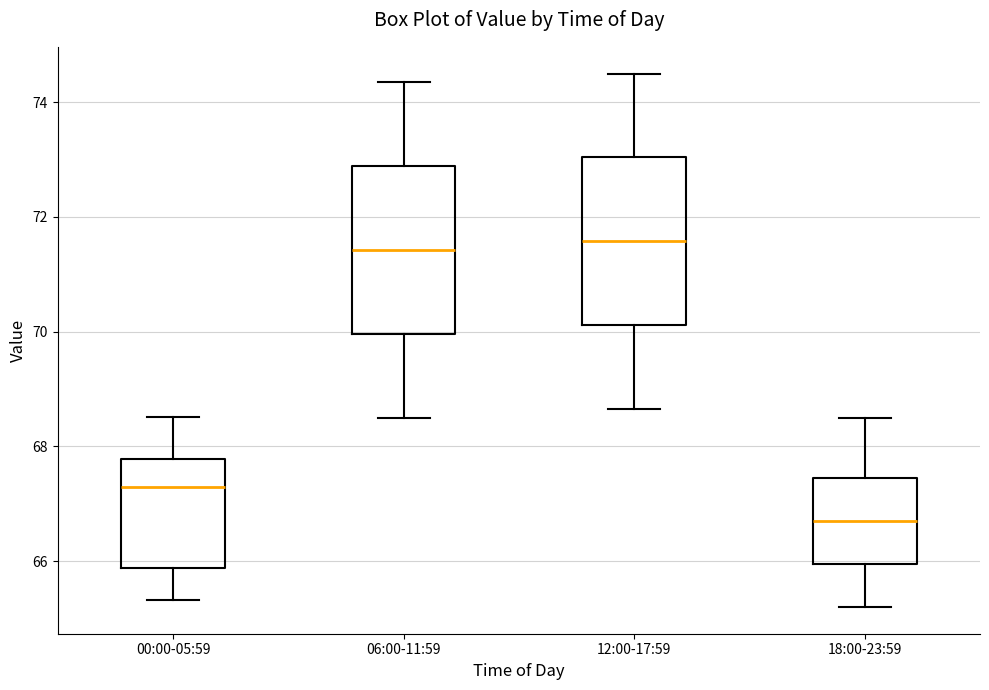

Where is the lower edge of the box for 06:00-11:59 on the y-axis? The values are not printed on the chart, so give them approximately, as read against the axis.

70.0